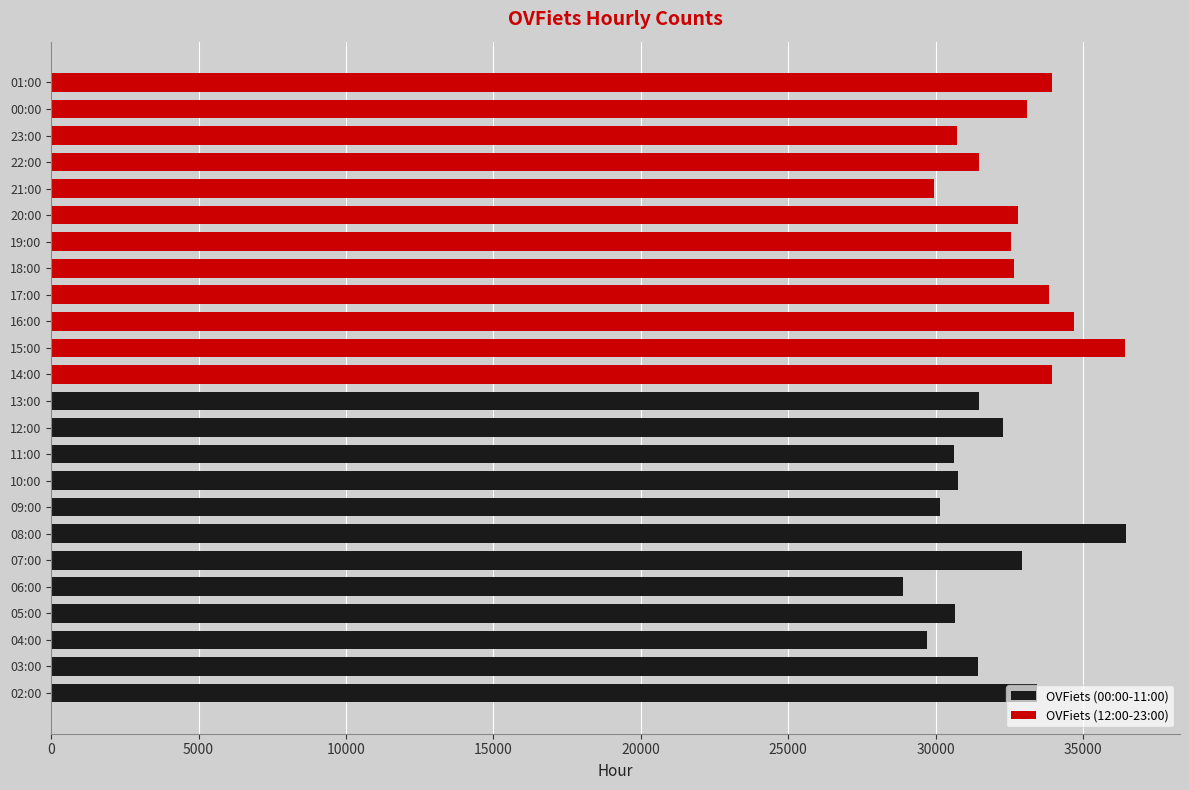

Is it true that OVFiets (00:00-11:00) equals 21188 at 10:00?

False